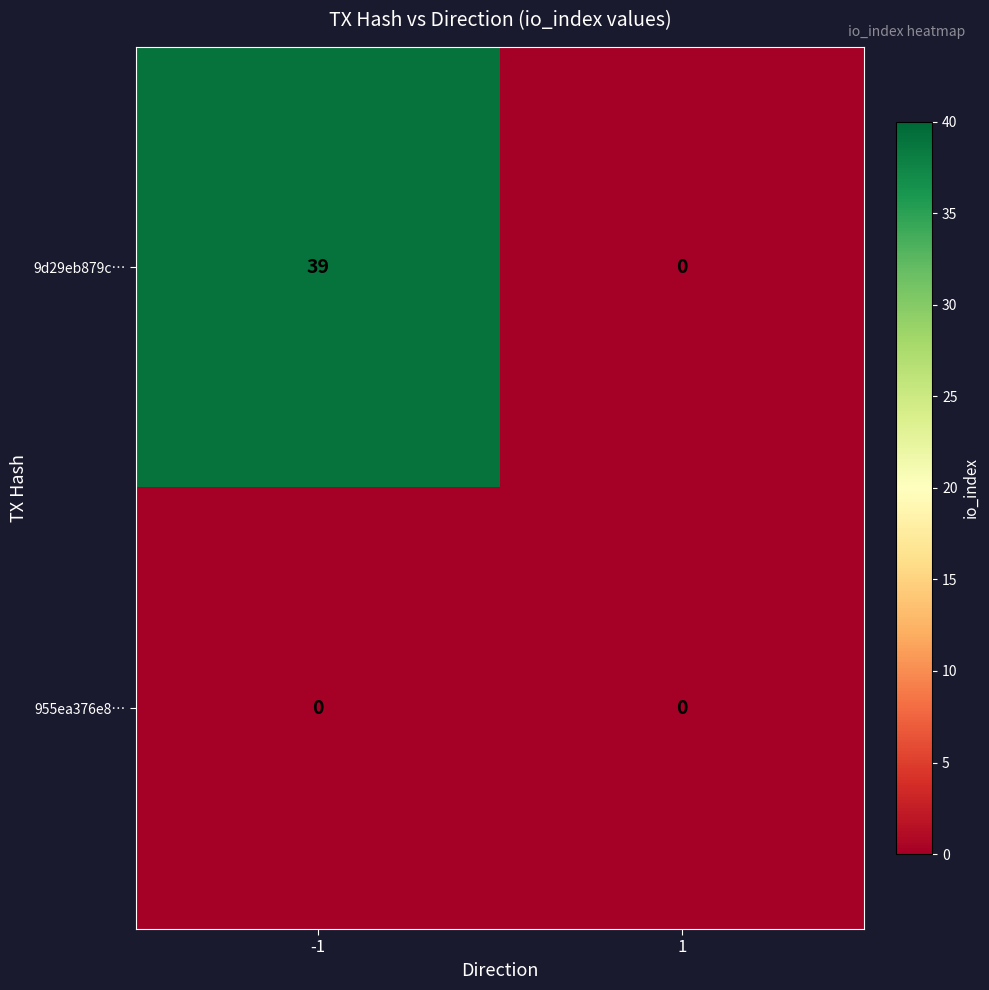

Rank the categories by 9d29eb879c… value from highest to lowest.

-1, 1